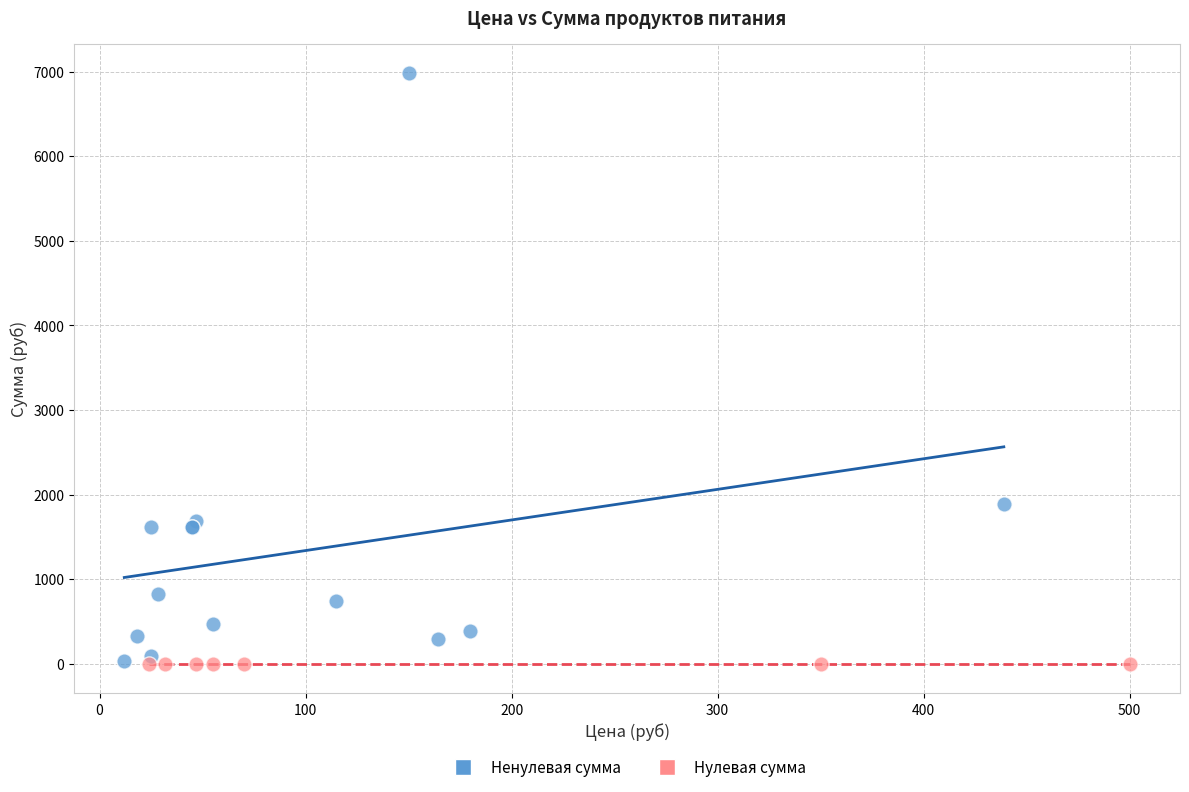

Which series contains the highest Y value?

Ненулевая сумма